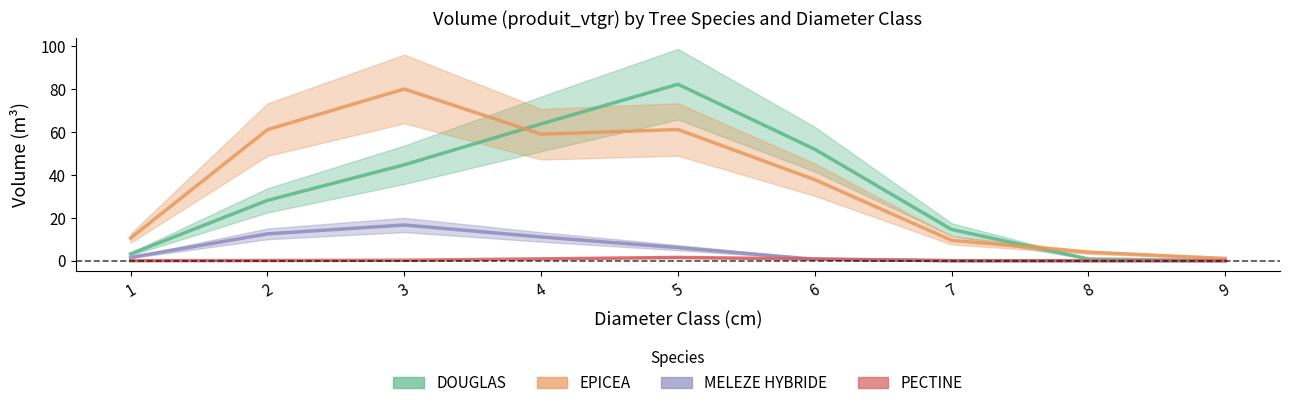

At how many categories does at least one series exceed 70?

2